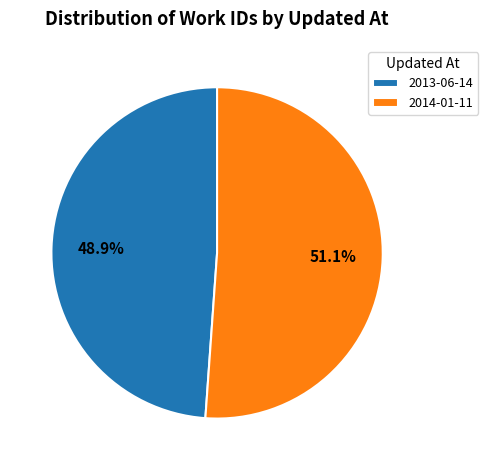

To the nearest percent, what portion does 2014-01-11 represent?

51%